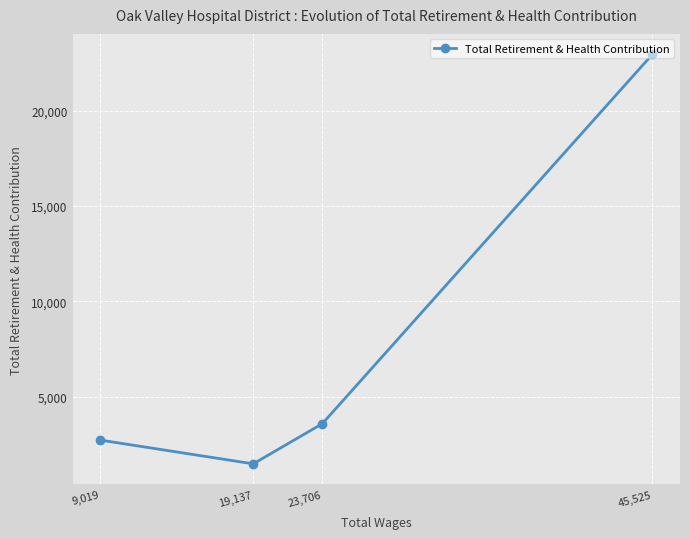

The value at 23,706 is 4786. True or false?

False